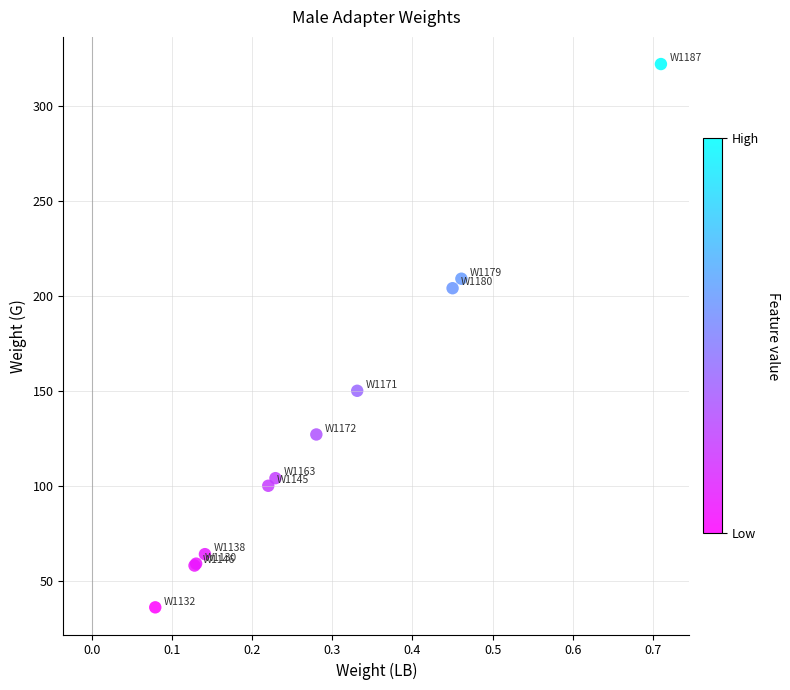

What Y value in the scatter plot is closest to 179?

204